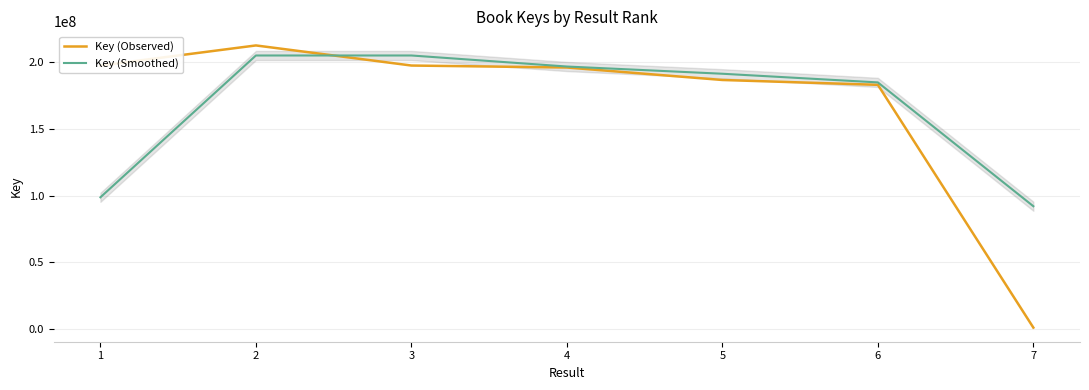

What is the value of the Key (Smoothed) point at the 3rd from the left?

205118648.5